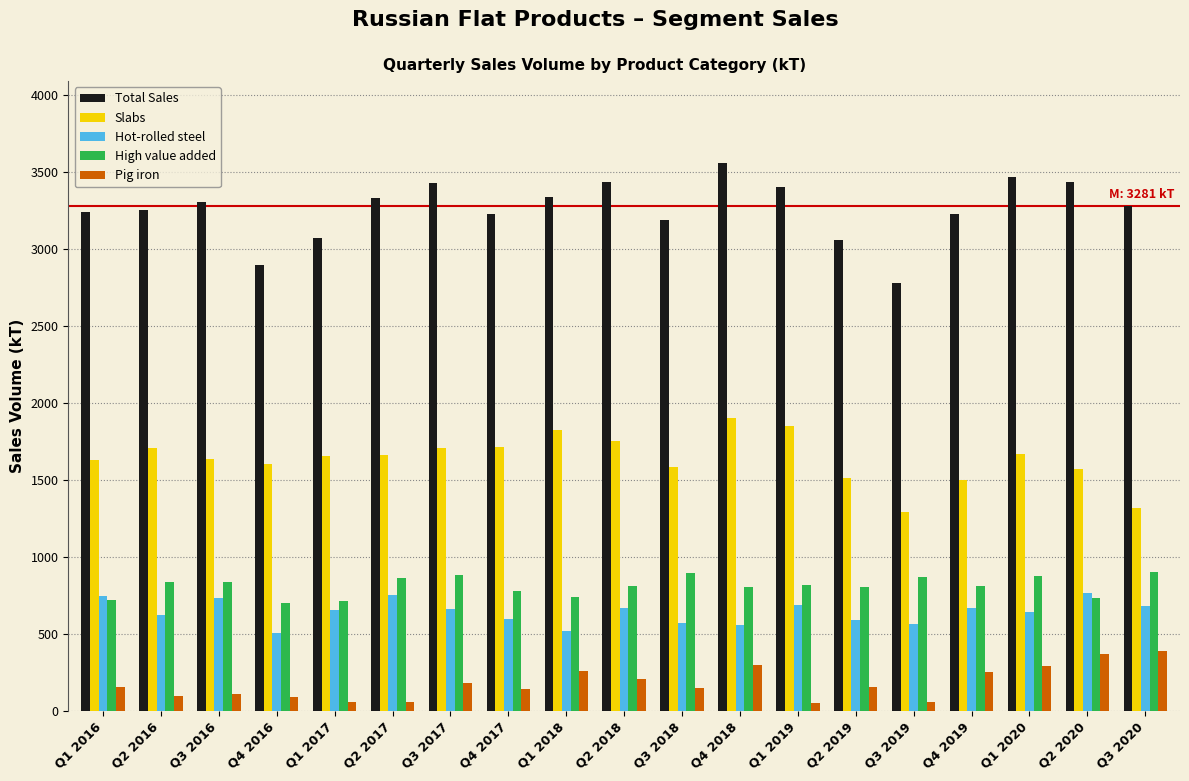

What is the highest value of the Hot-rolled steel series?

763.6